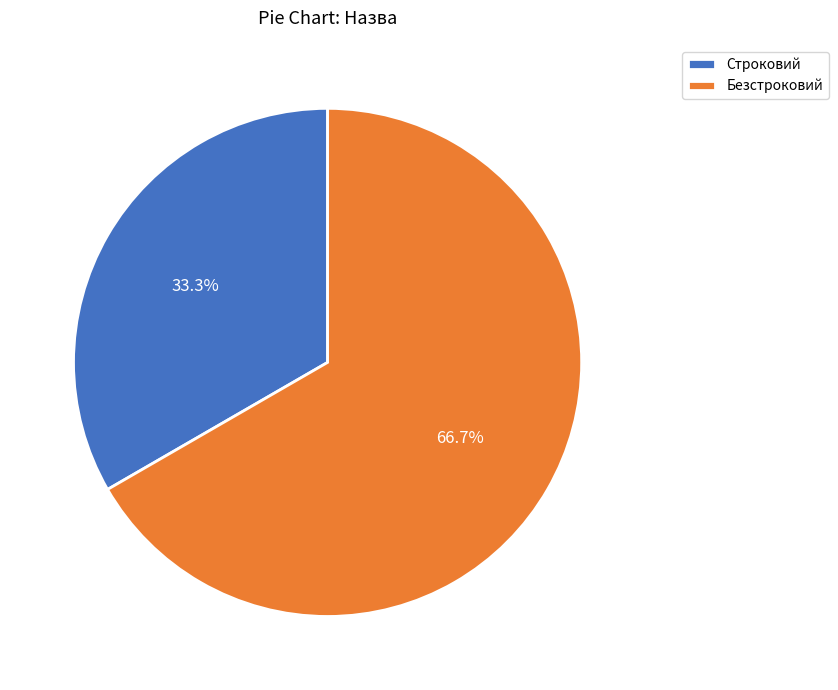

What portion of the pie excludes Безстроковий?

33.3%